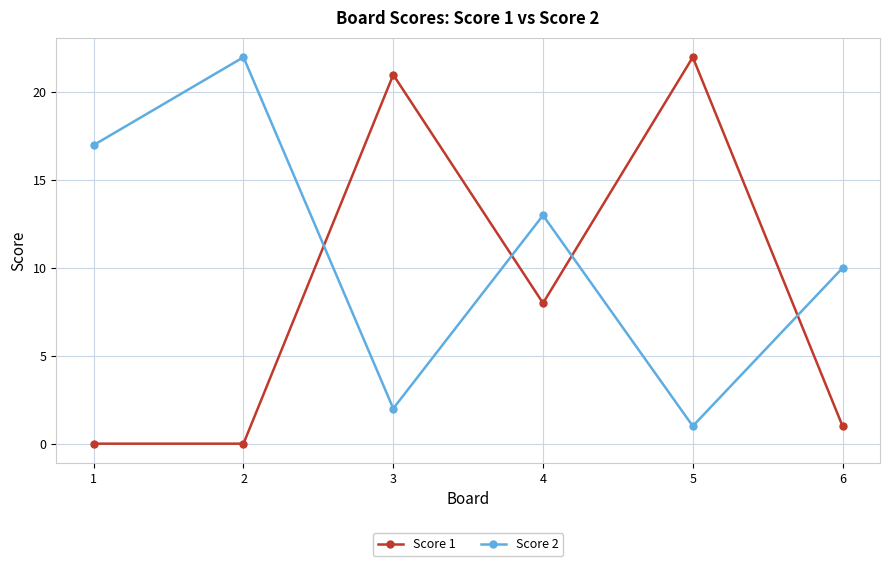

Reading left to right, transcribe all the data shown in this chart.

Score 1: 1=0	2=0	3=21	4=8	5=22	6=1
Score 2: 1=17	2=22	3=2	4=13	5=1	6=10